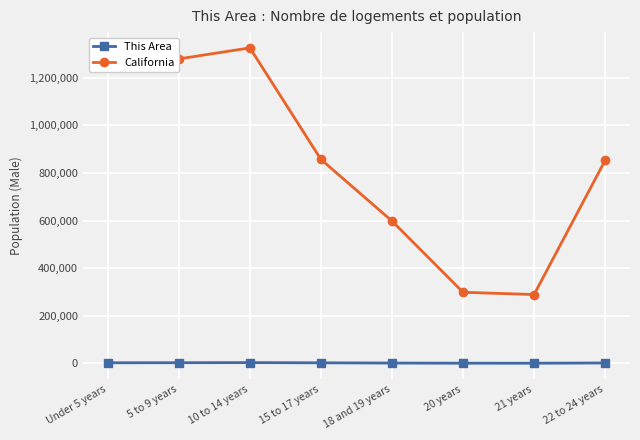

Which series has the largest range (max minus min)?

California